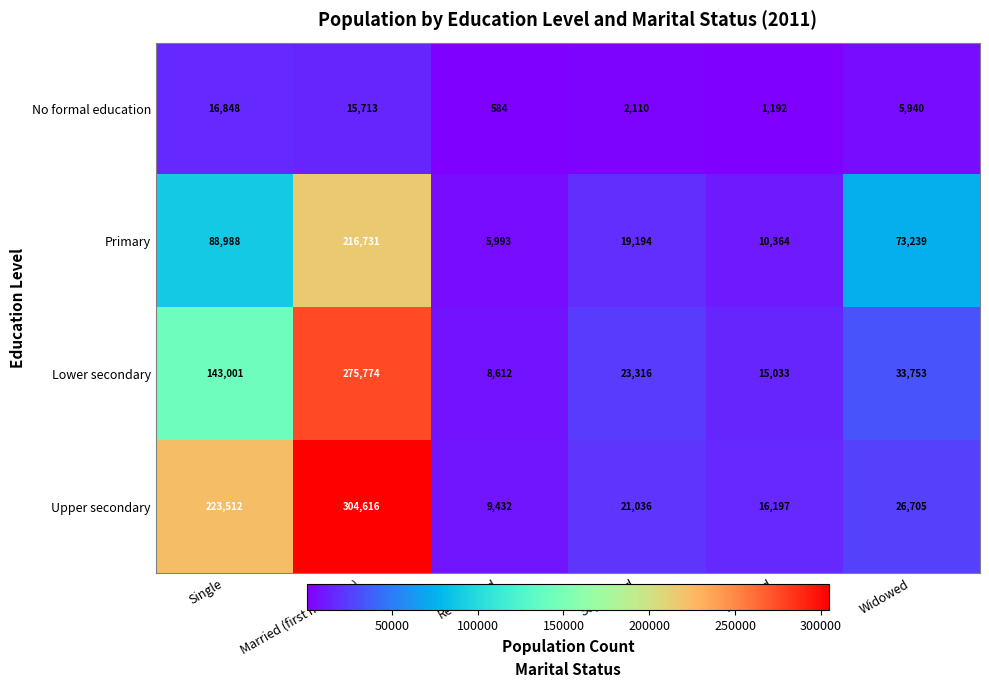

What is the spread (max minus min) of values at Separated?

21206